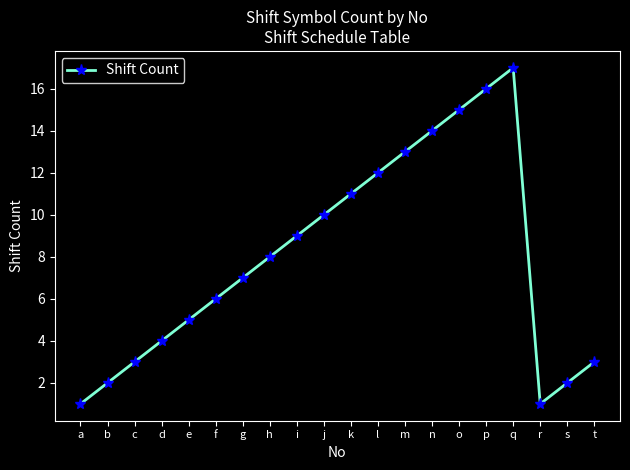

What is the value of the 11th point from the left?

11